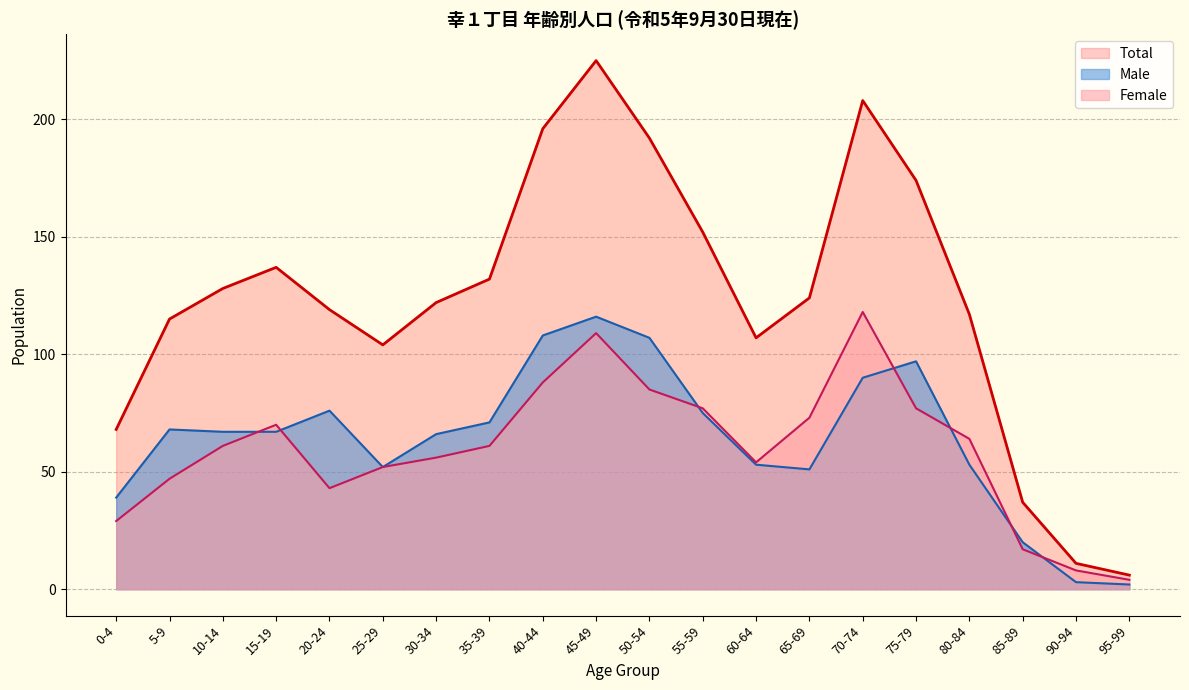

The Female series shows 61 at 10-14. True or false?

True